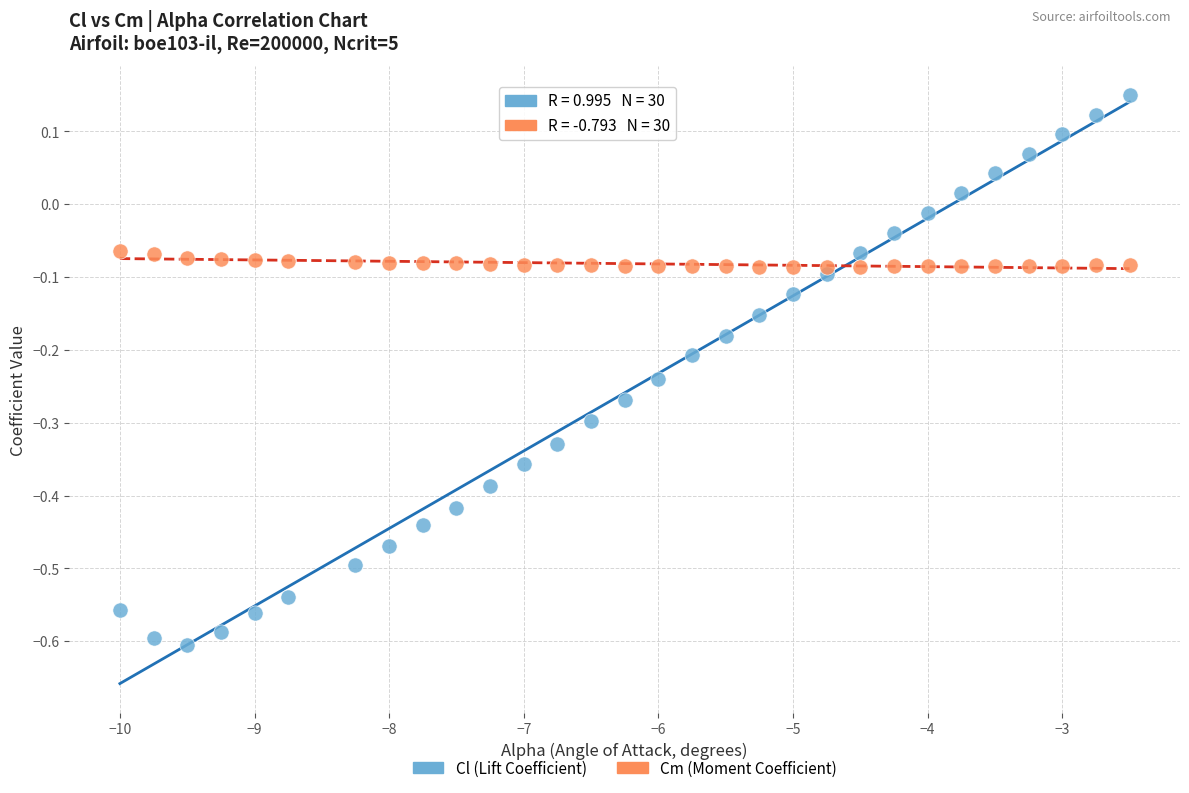

Which series contains the lowest Y value?

Cl (Lift Coefficient)